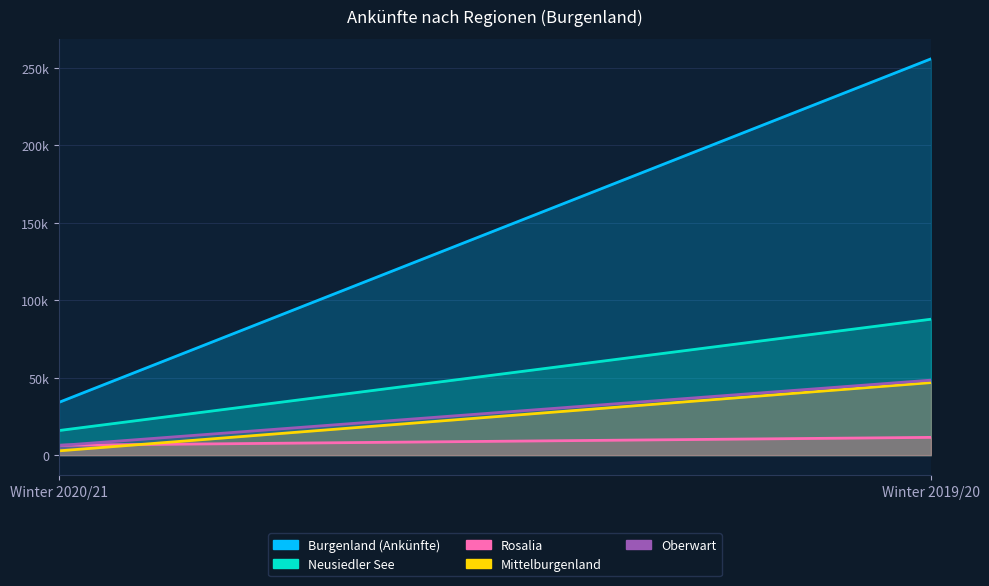

Reading right to left, extract all data points from this chart.

Burgenland (Ankünfte): Winter 2019/20=255982	Winter 2020/21=34082
Neusiedler See: Winter 2019/20=87783	Winter 2020/21=15875
Rosalia: Winter 2019/20=11464	Winter 2020/21=6369
Mittelburgenland: Winter 2019/20=46844	Winter 2020/21=2759
Oberwart: Winter 2019/20=48431	Winter 2020/21=6209